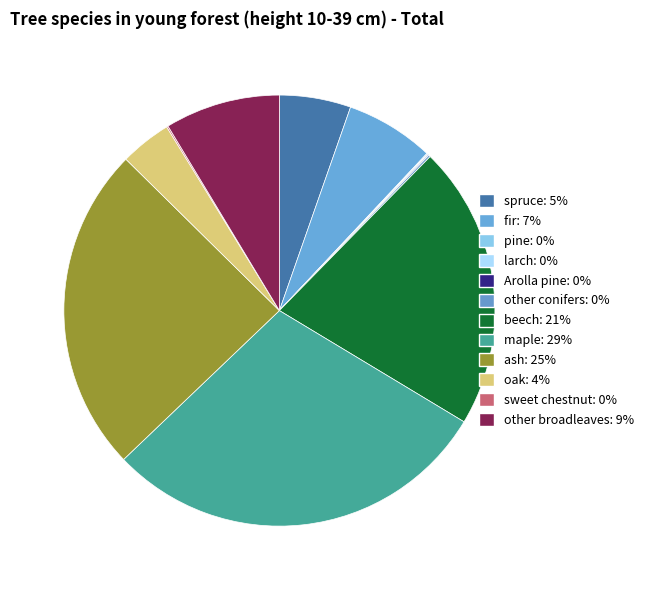

Rank the categories by value from highest to lowest.

maple, ash, beech, other broadleaves, fir, spruce, oak, other conifers, sweet chestnut, pine, Arolla pine, larch